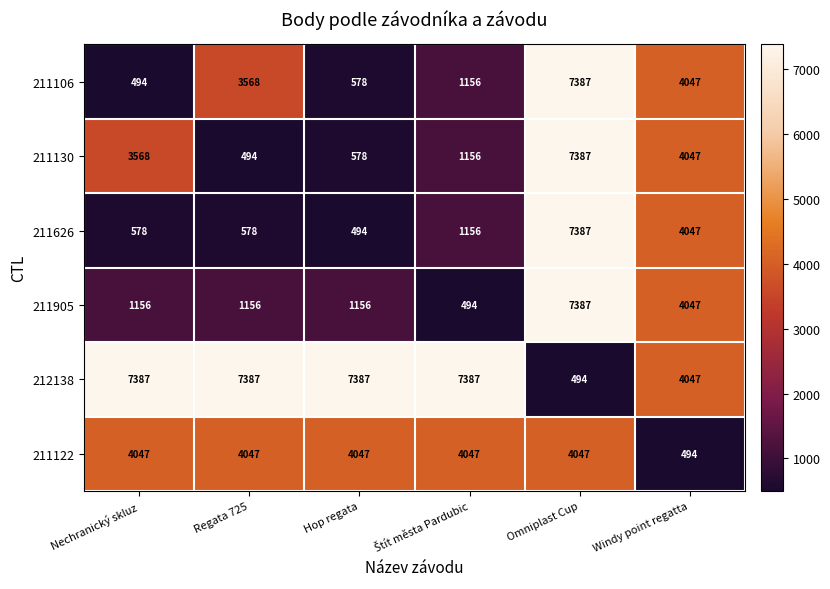

Is it true that 212138 equals 4004 at Nechranický skluz?

False